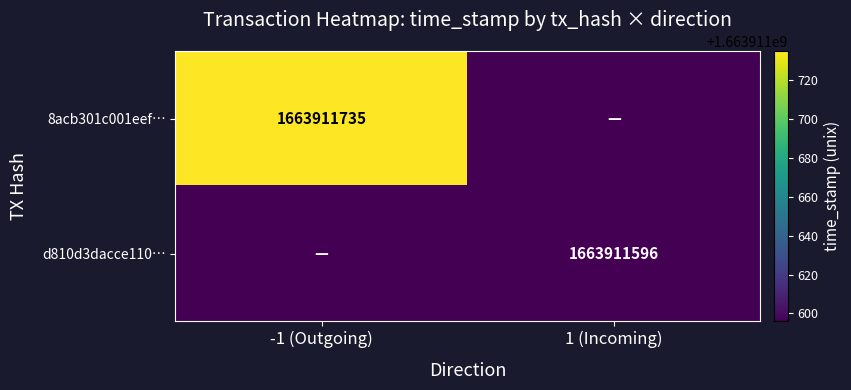

Which has a higher value, 1 (Incoming) or -1 (Outgoing)?

-1 (Outgoing)